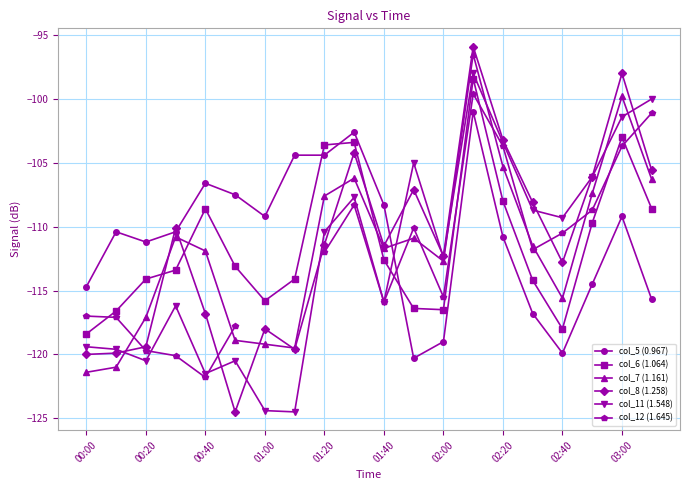

What is the value of the col_11 (1.548) point at the 7th from the left?

-124.4